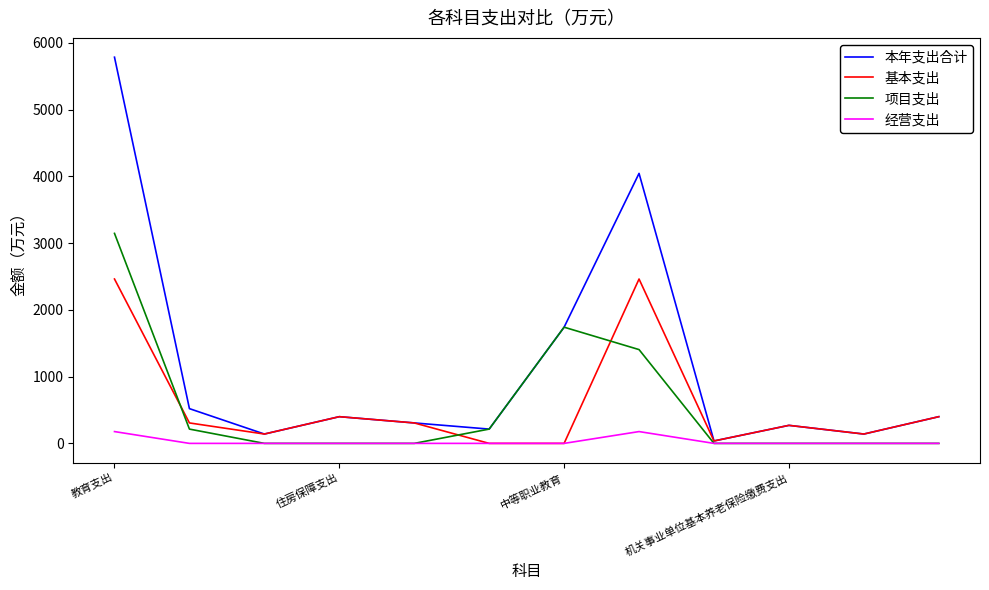

Which series has the widest spread of values?

本年支出合计